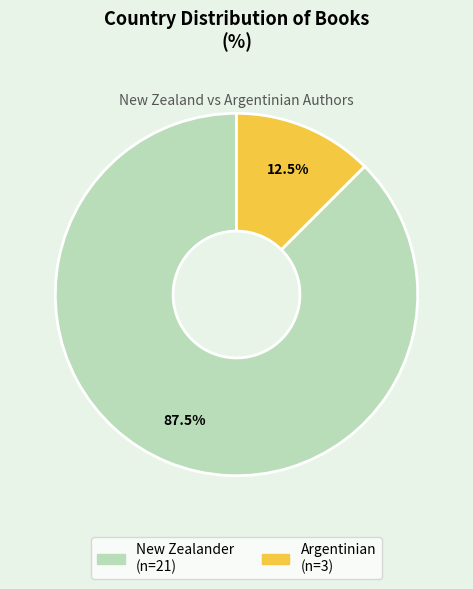

Between New Zealander and Argentinian, which is larger?

New Zealander